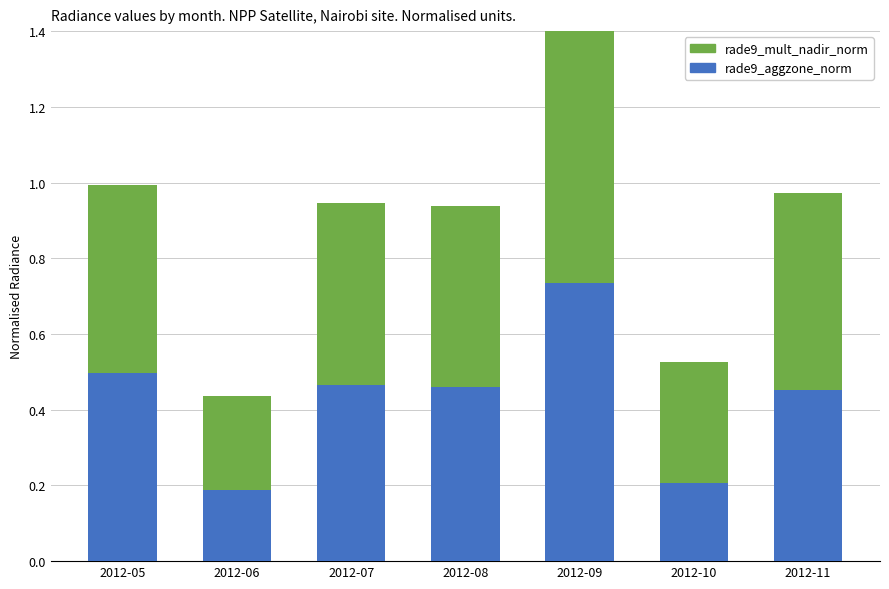

At which label is rade9_aggzone_norm closest to 0?

2012-06